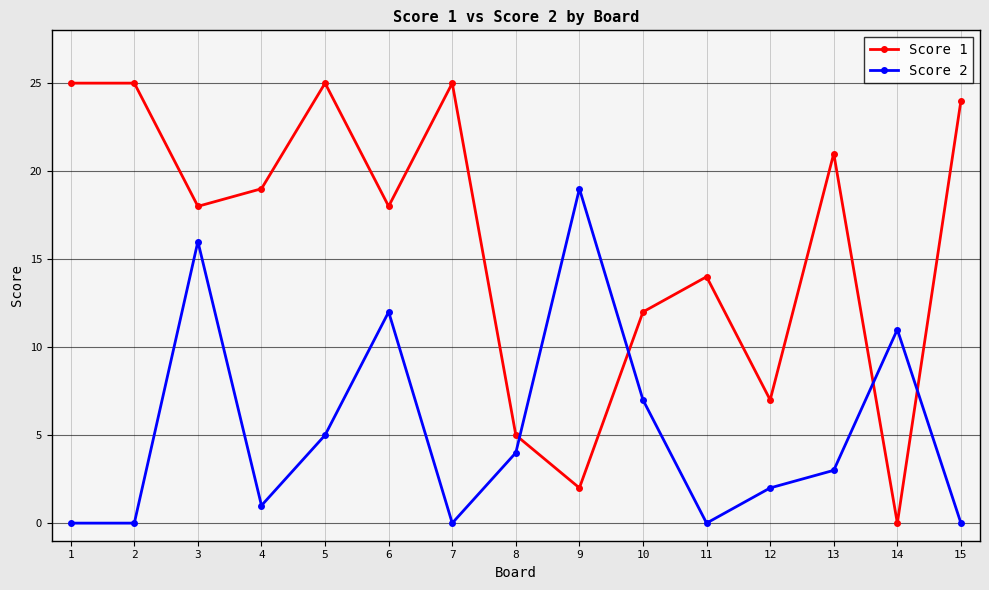

Which series has the largest range (max minus min)?

Score 1